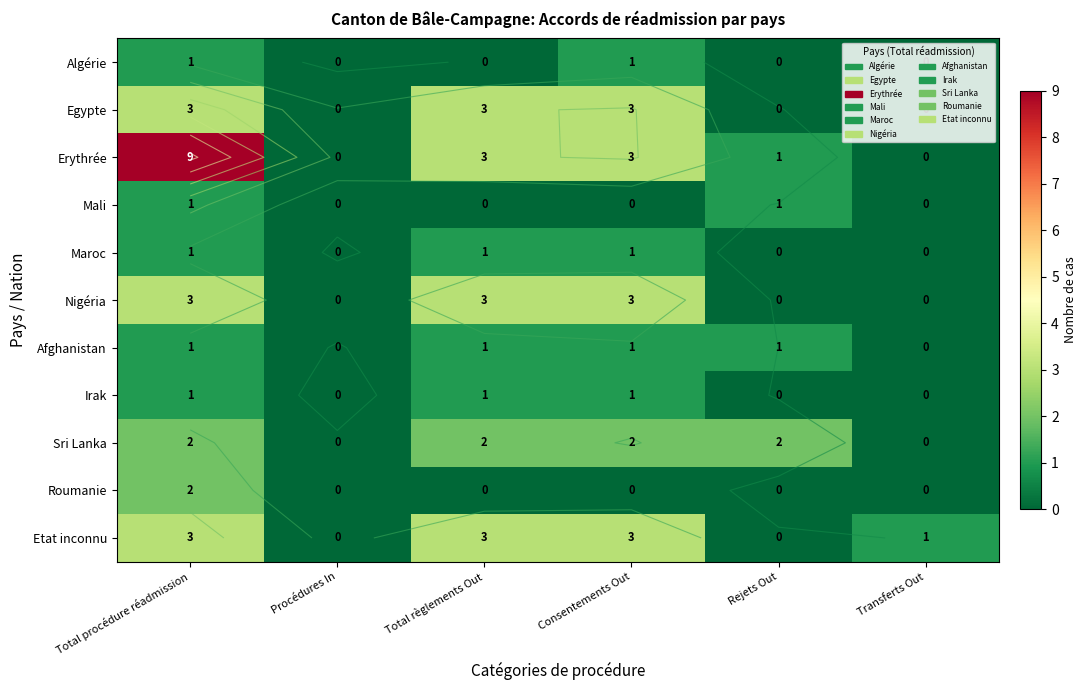

True or false: Nigéria has a value of 5 at Total règlements Out.

False